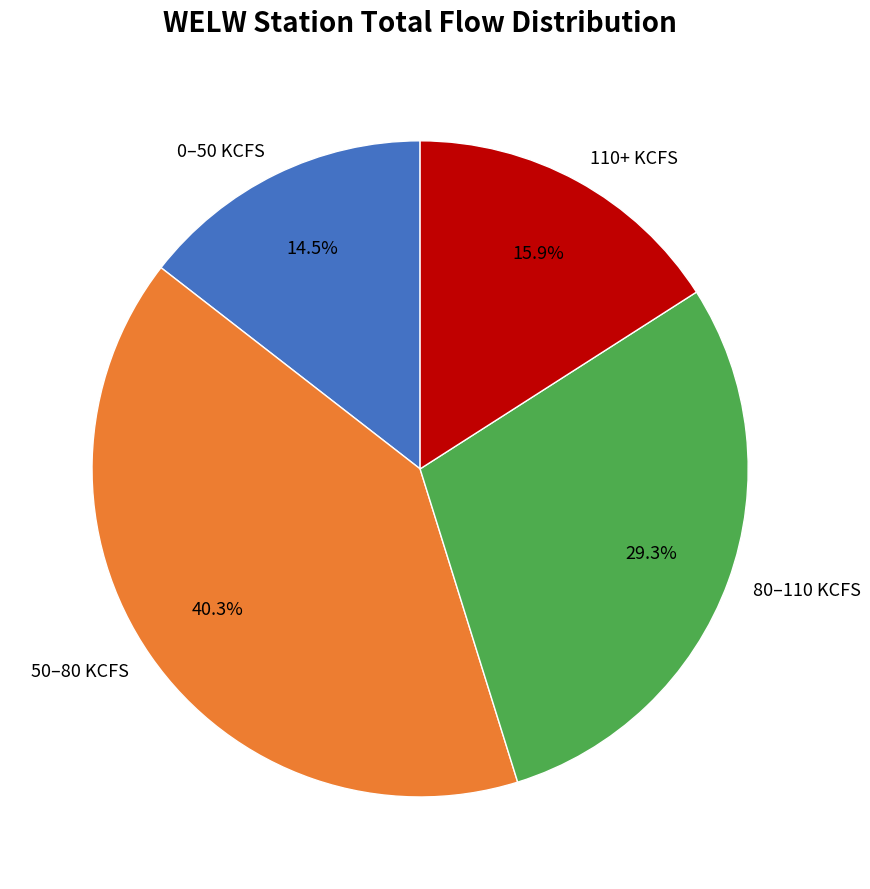

Is there any slice that represents more than half of the pie?

No